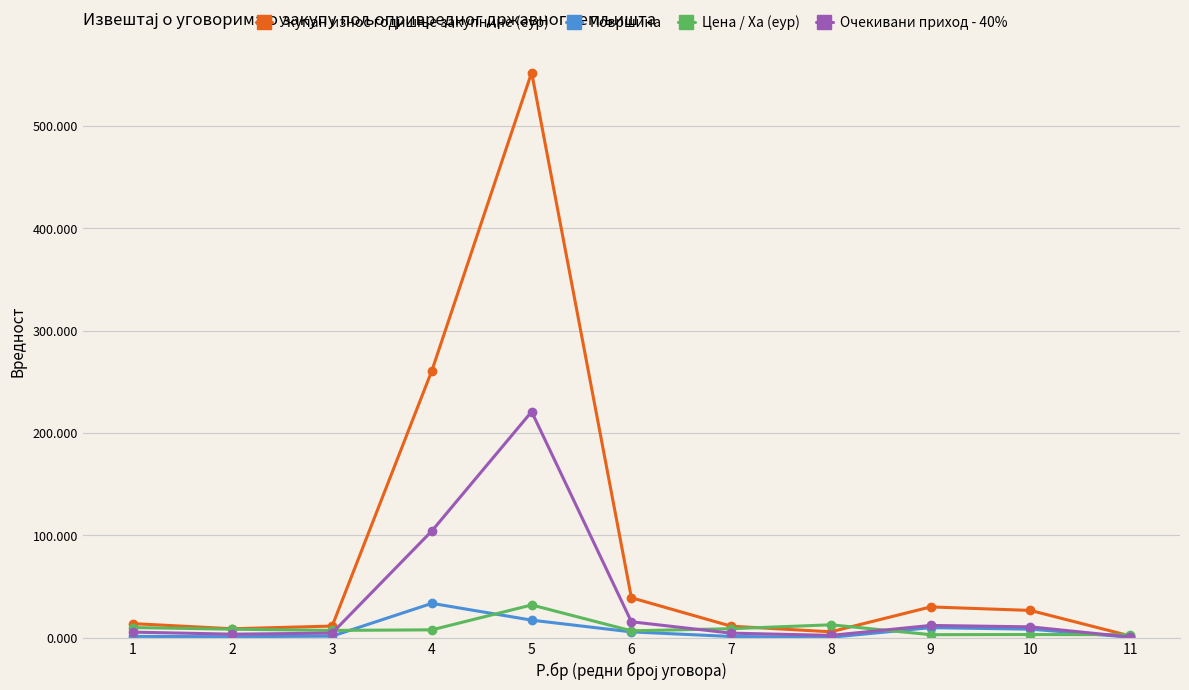

Where do Површина and Цена / Ха (еур) first cross each other?

3 and 4